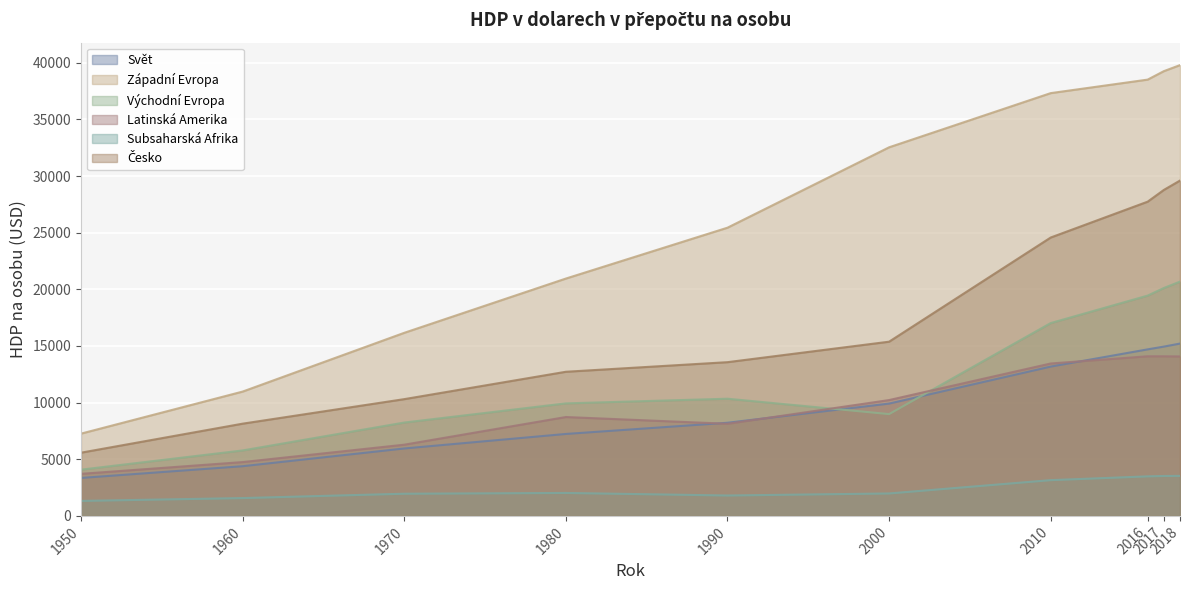

True or false: Latinská Amerika and Západní Evropa cross at least once.

False